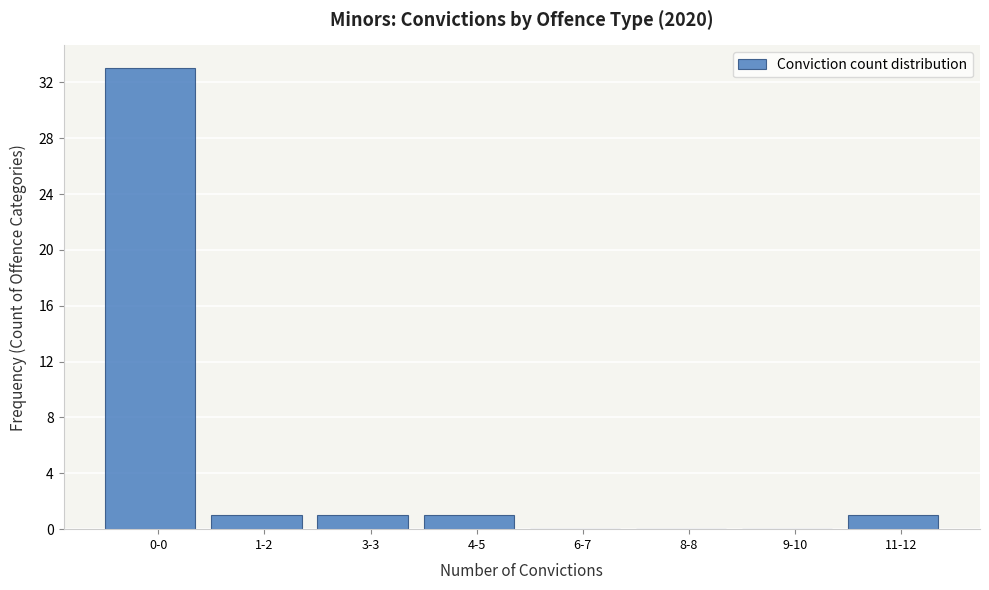

Reading left to right, extract all data points from this chart.

0-0=33	1-2=1	3-3=1	4-5=1	6-7=0	8-8=0	9-10=0	11-12=1